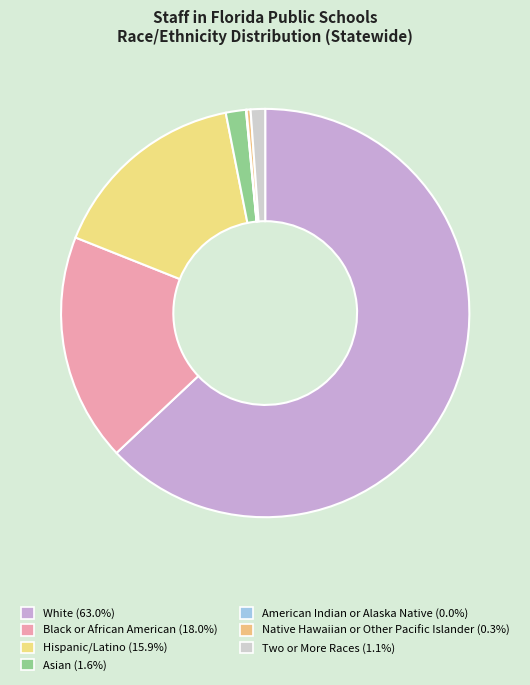

To the nearest percent, what is the difference between the Two or More Races and White slice percentages?

62%